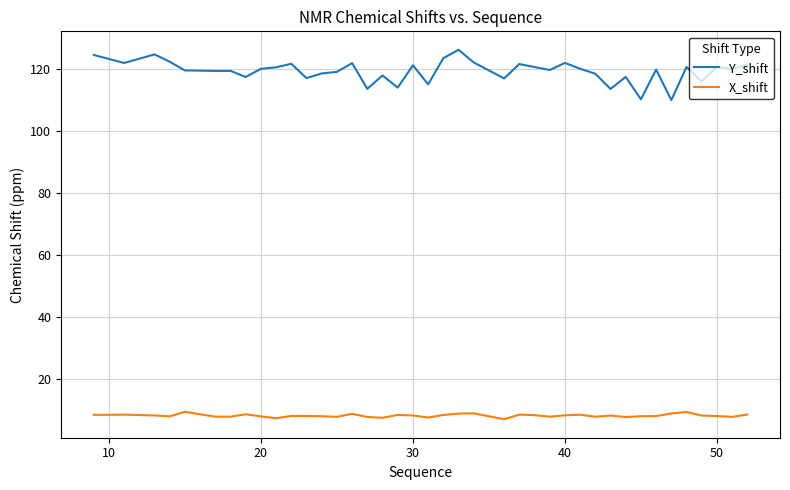

True or false: Y_shift and X_shift intersect in this chart.

False